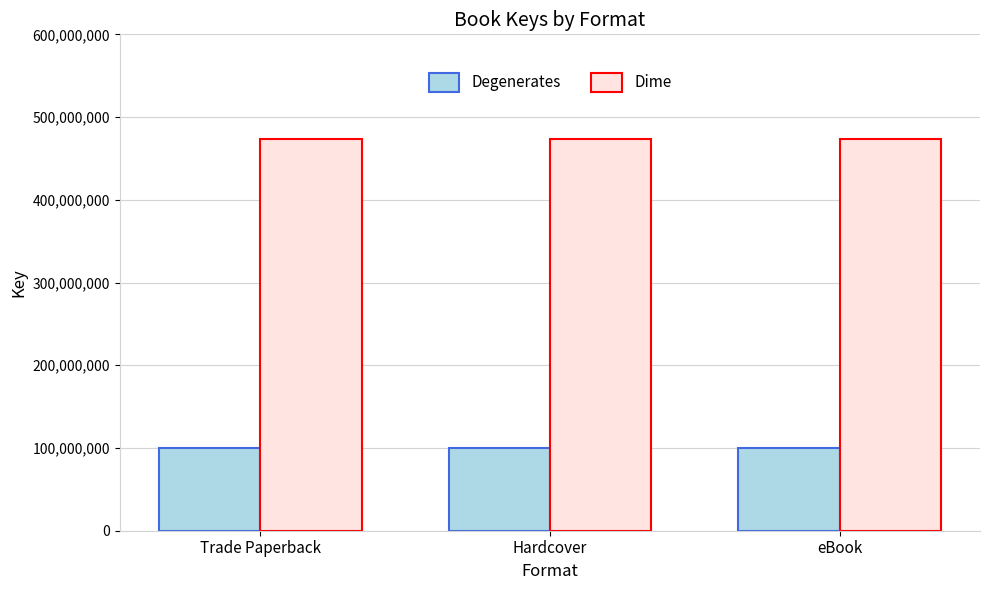

List the series in order of their overall mean, lowest first.

Degenerates, Dime